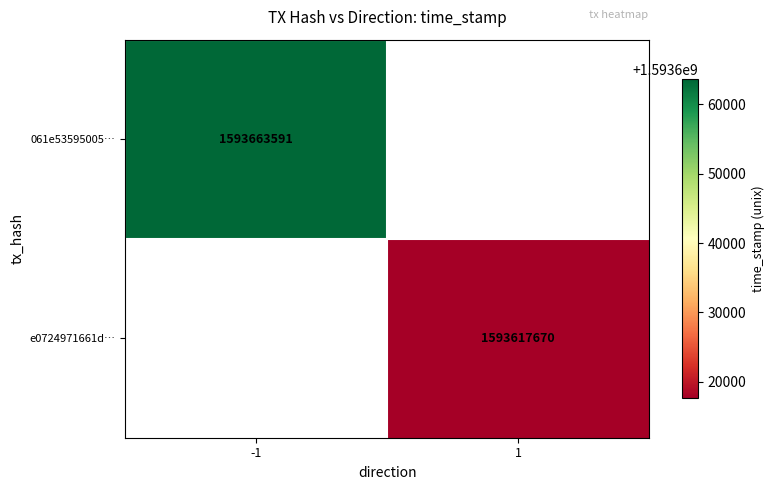

True or false: 061e53595005… has a value of 597254114 at -1.

False